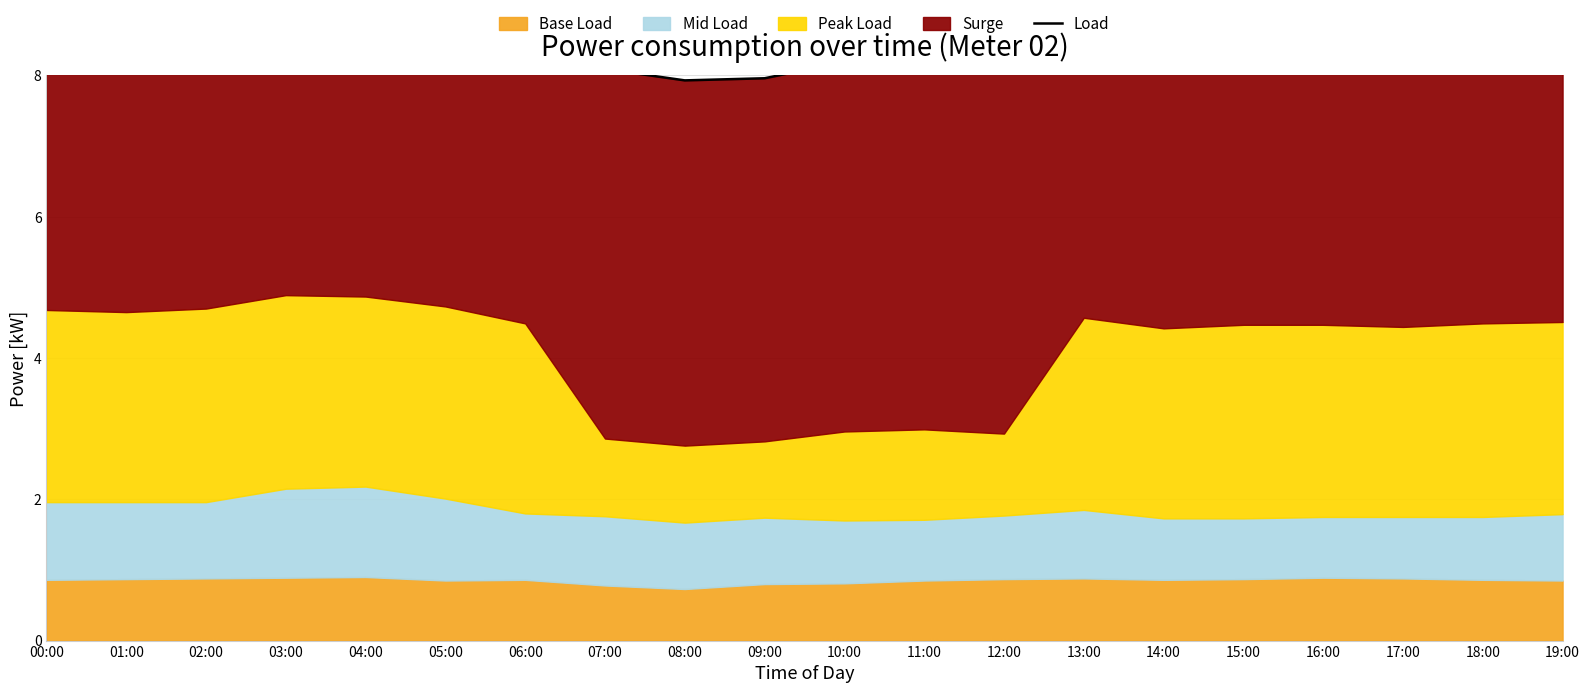

Which has a higher value, 00:00 or 06:00?

00:00